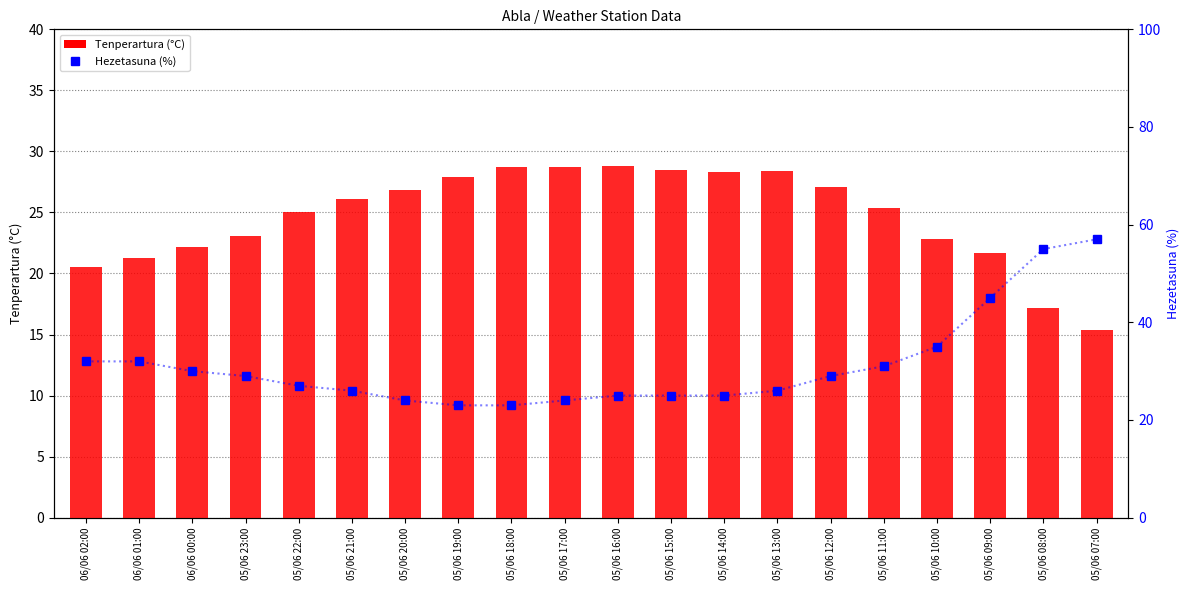

True or false: Tenperartura (°C) has a value of 32.6 at 06/06 00:00.

False